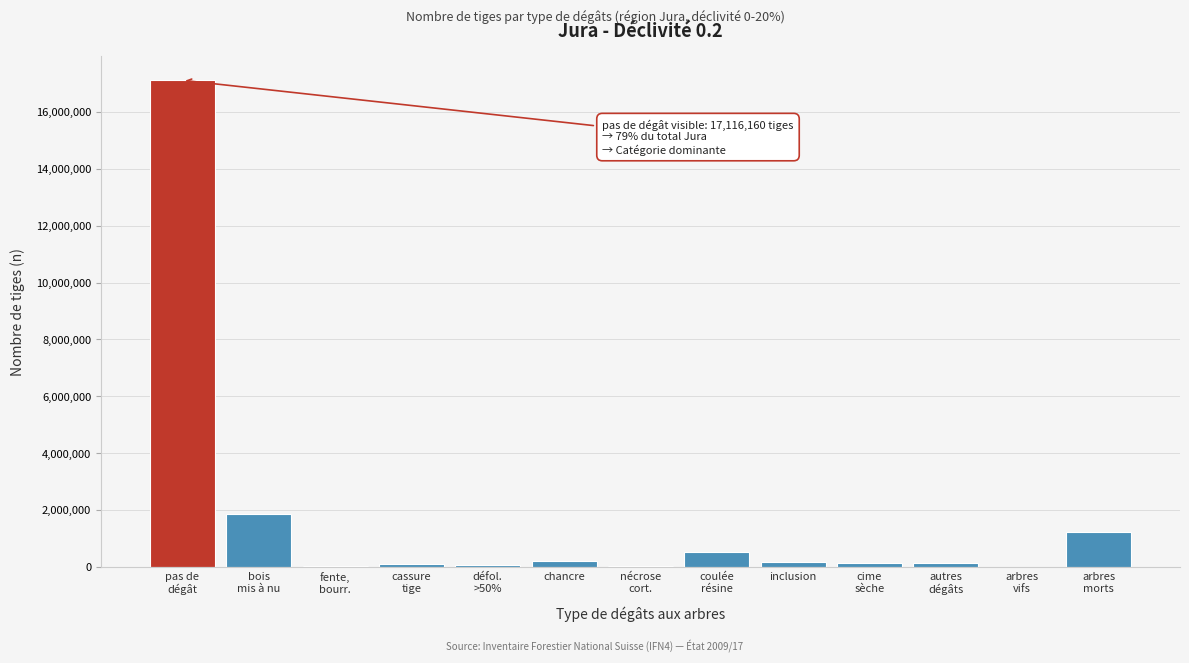

What is the sum of all values?

21589987.4